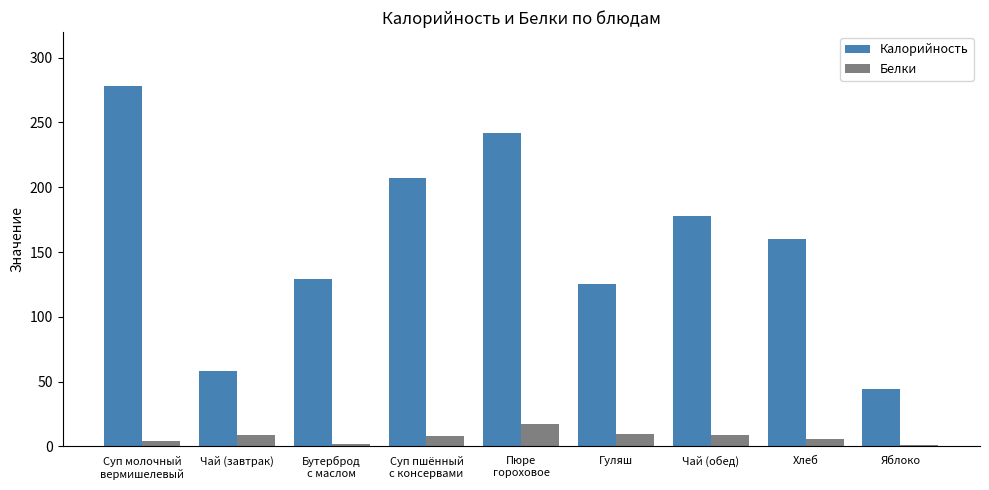

At which category is the sum across all series the highest?

Суп молочный
вермишелевый